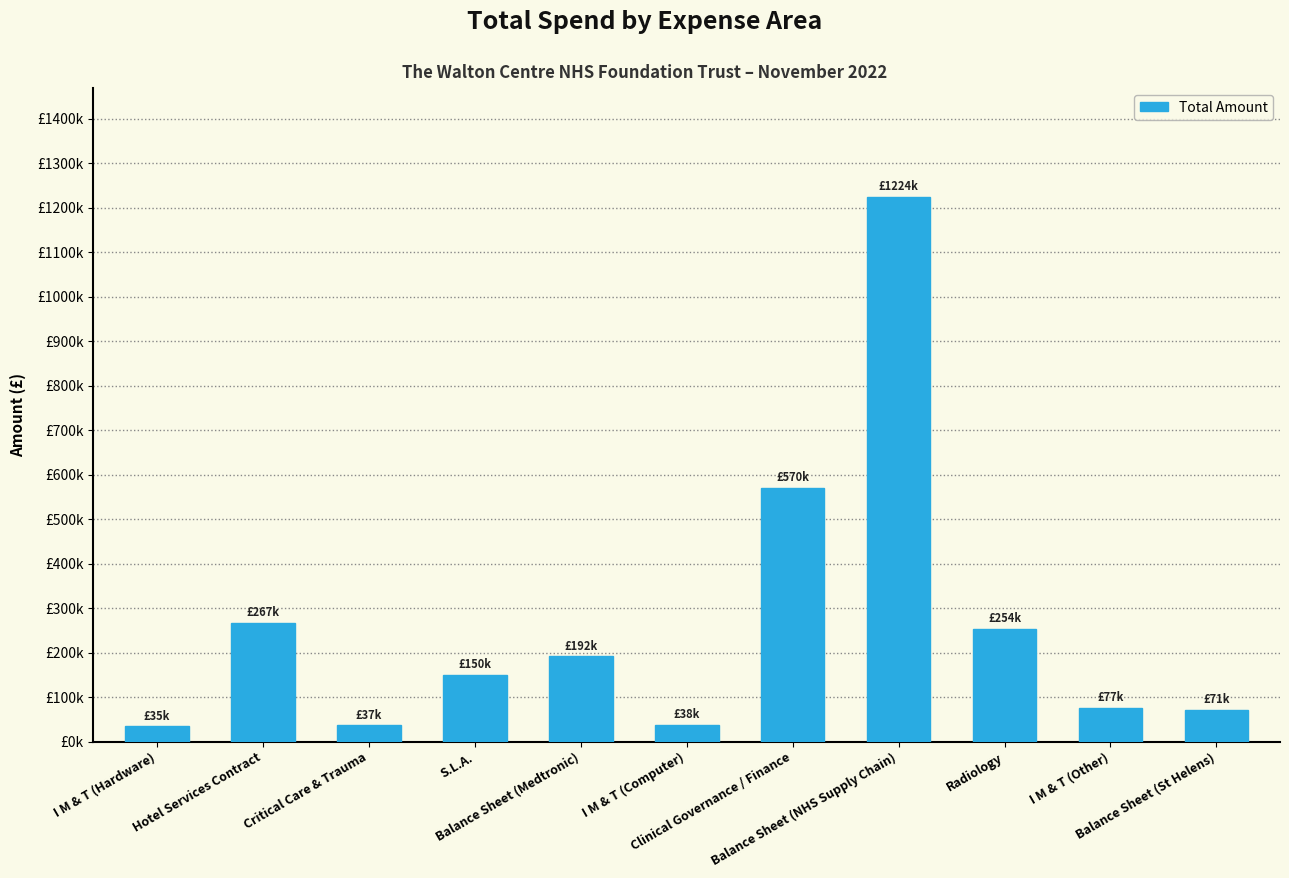

Rank the categories by value from lowest to highest.

I M & T (Hardware), Critical Care & Trauma, I M & T (Computer), Balance Sheet (St Helens), I M & T (Other), S.L.A., Balance Sheet (Medtronic), Radiology, Hotel Services Contract, Clinical Governance / Finance, Balance Sheet (NHS Supply Chain)